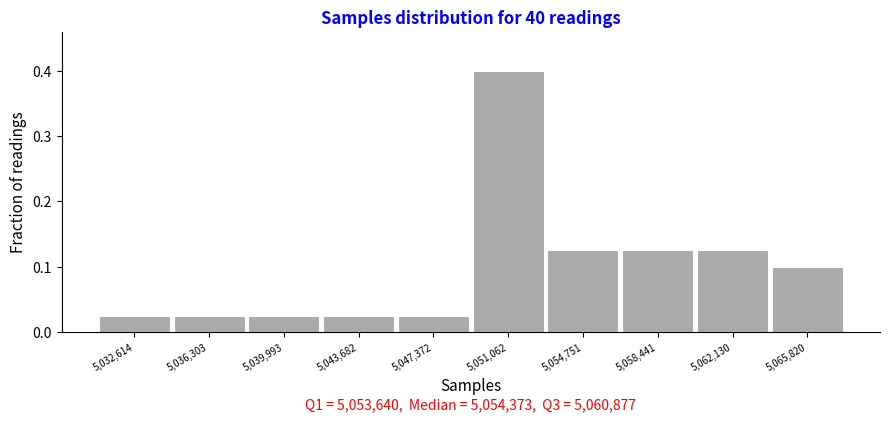

What is the change in value from 5,036,303 to 5,058,441?

+0.1